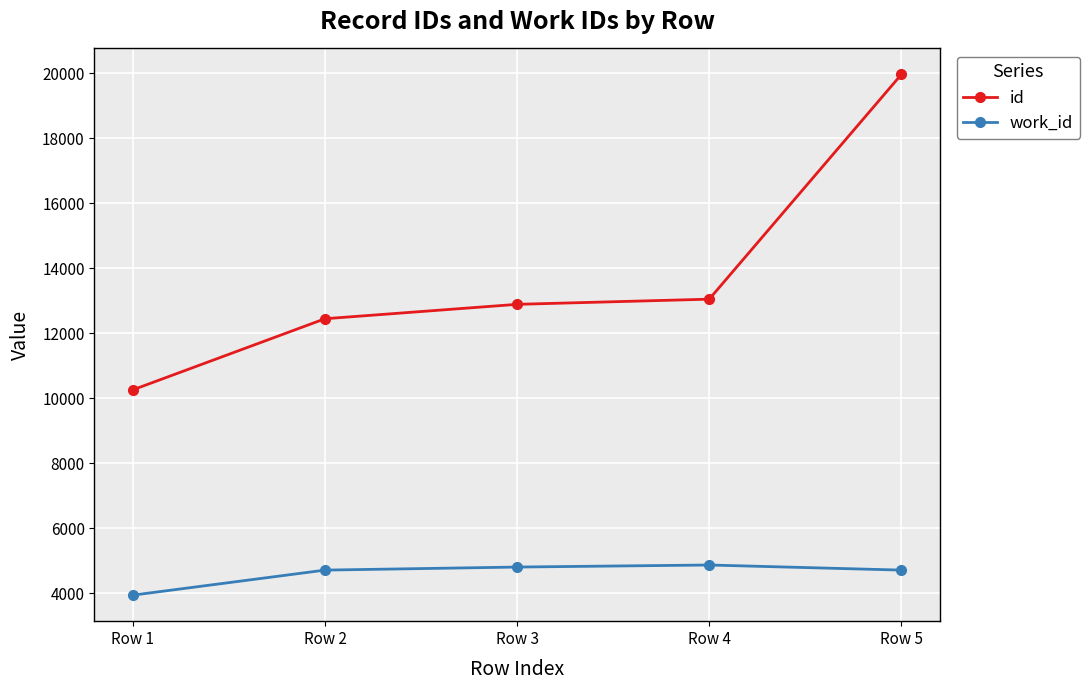

What is the value of the work_id point at the 1st from the left?

3948